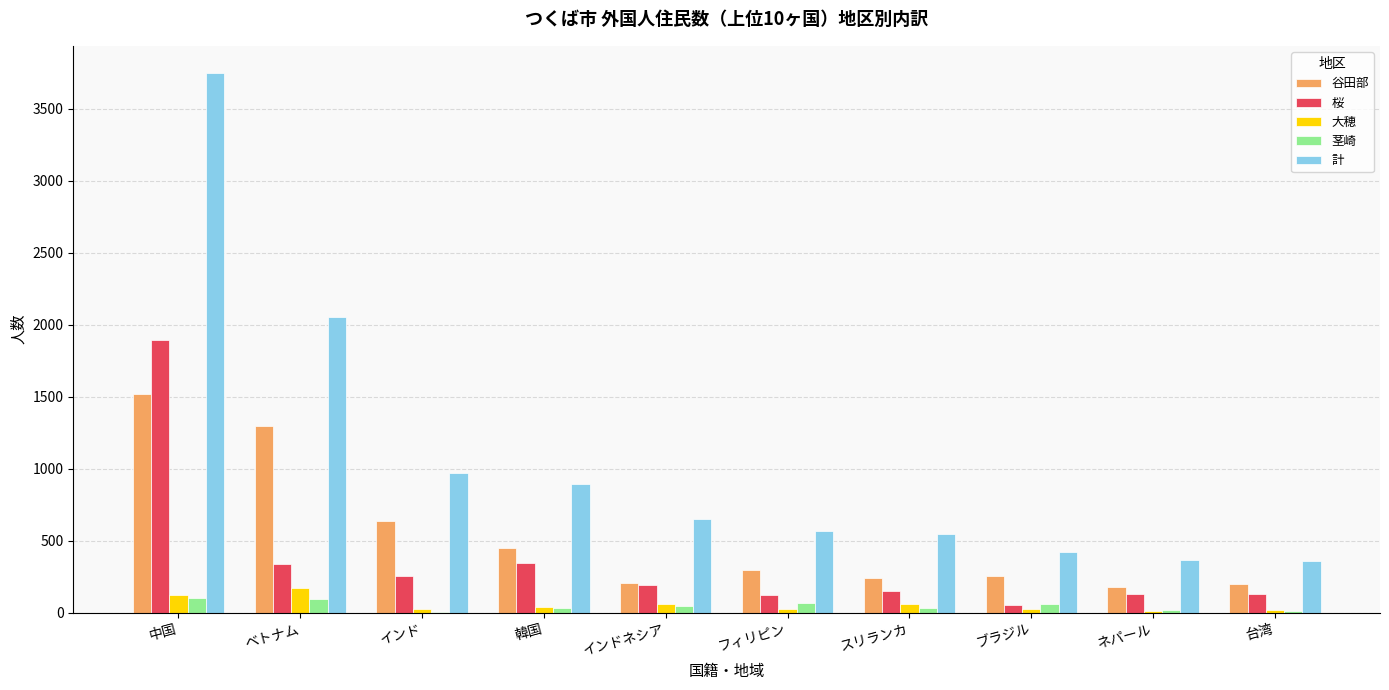

How many categories are shown in the chart?

10